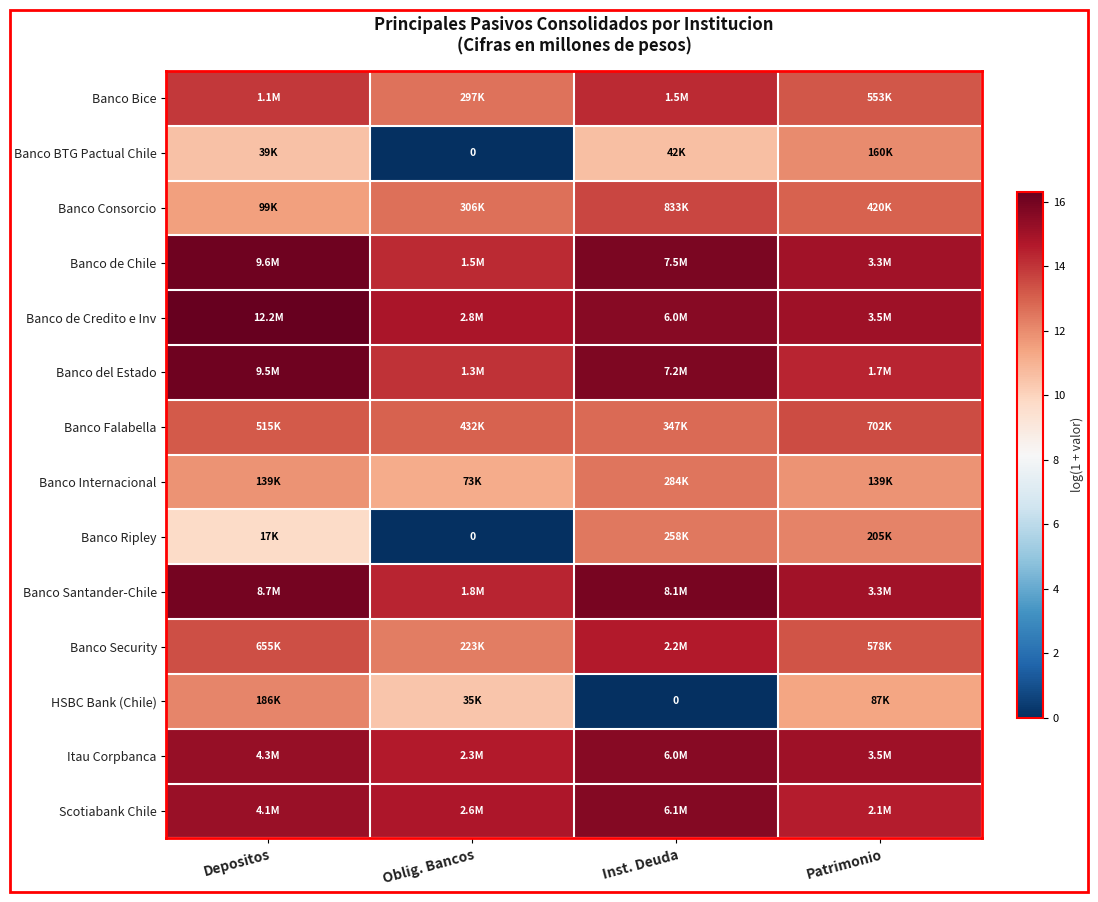

How many values in the Banco de Credito e Inv series are below 15?

1